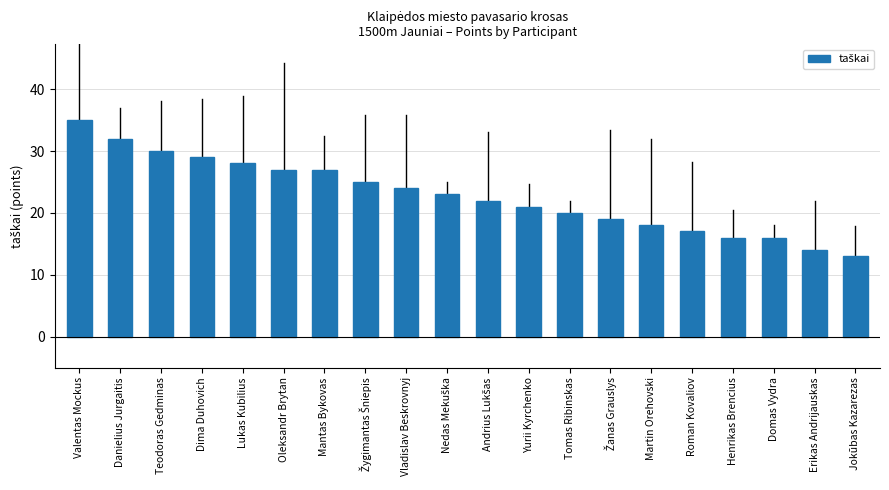

What is the difference between the maximum and minimum values?

22